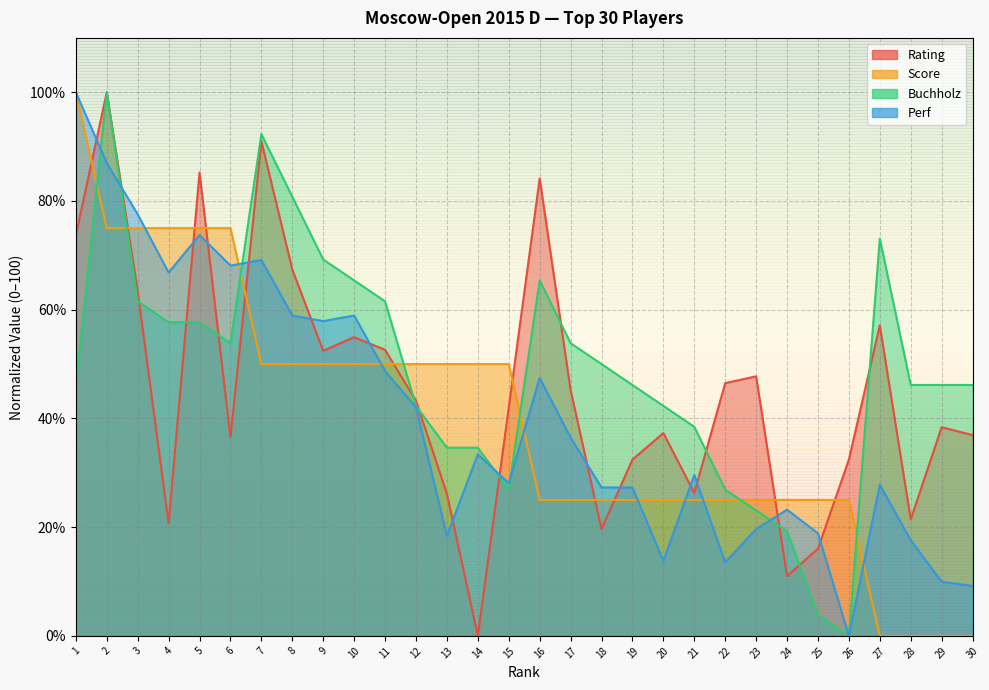

What is the difference between the maximum and minimum values in the Score series?

100.0